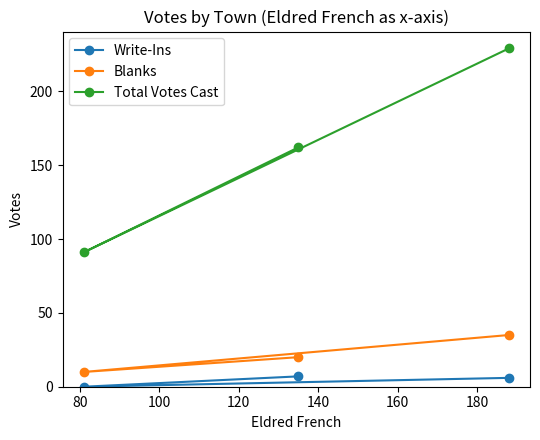

Does the chart have visible grid lines?

No